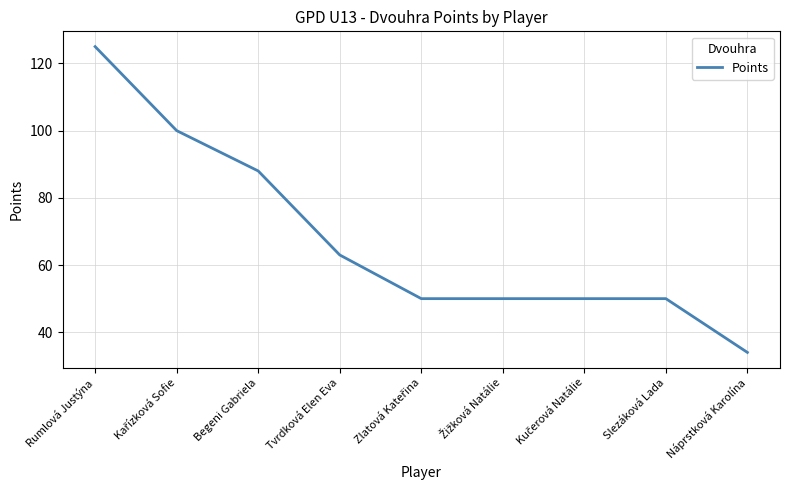

Does the chart display data point markers on the line(s)?

No